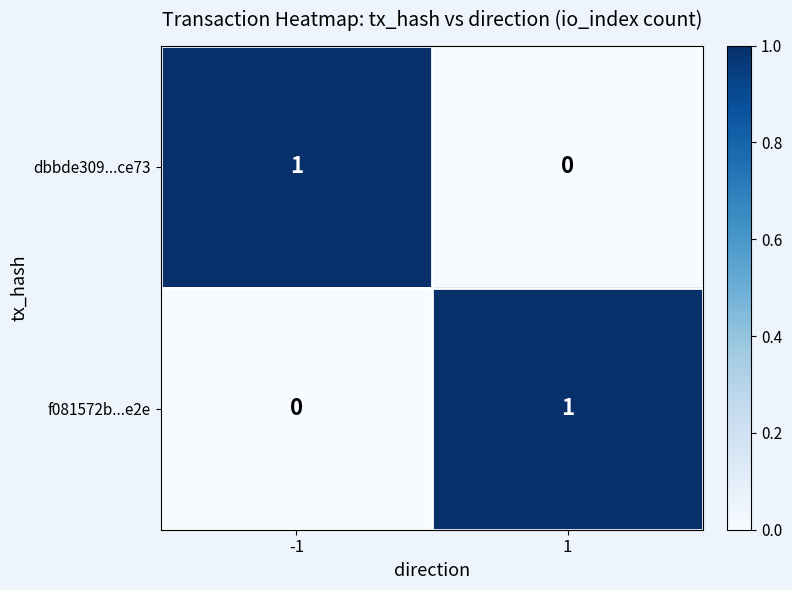

Reading left to right, extract all data points from this chart.

dbbde309...ce73: 1	0
f081572b...e2e: 0	1